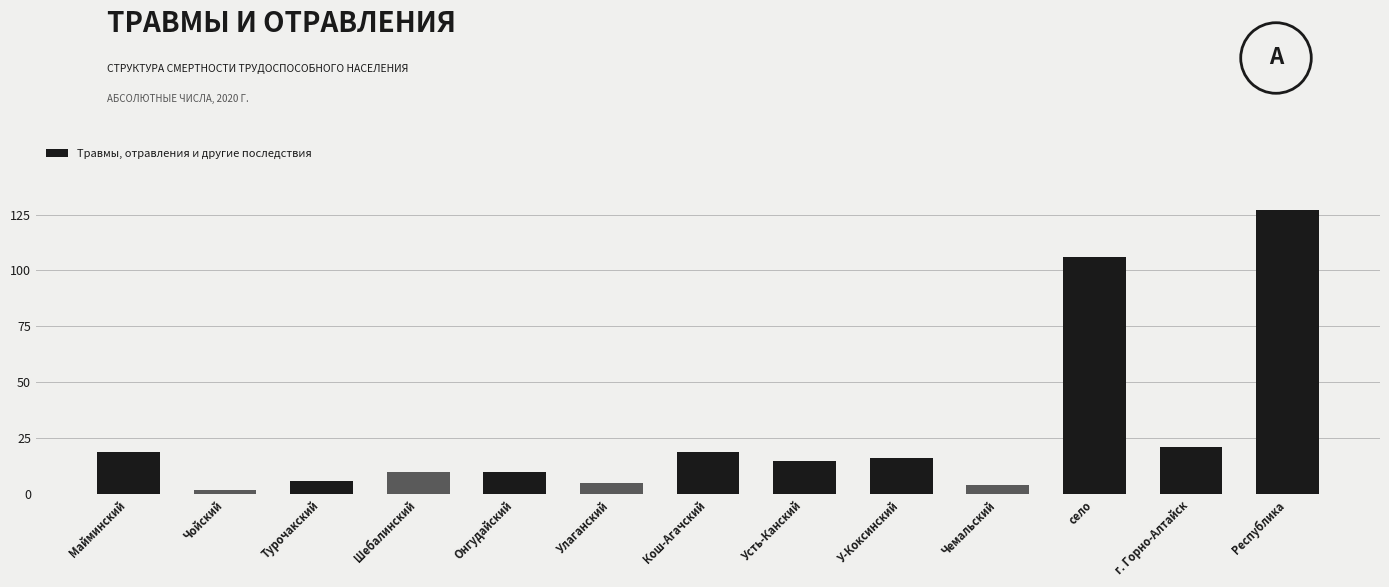

Reading left to right, extract all data points from this chart.

19	2	6	10	10	5	19	15	16	4	106	21	127